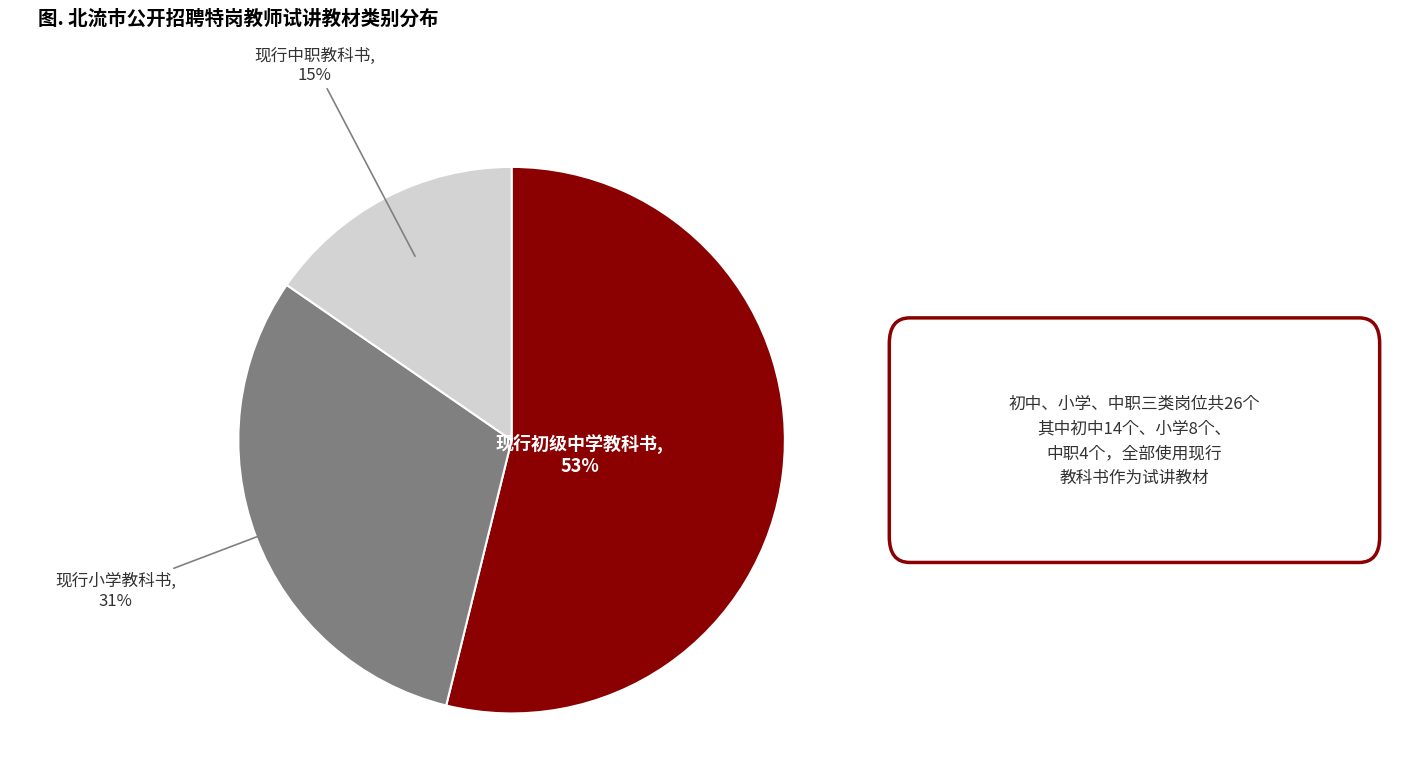

Rank the categories by value from lowest to highest.

现行中职教科书, 现行小学教科书, 现行初级中学教科书